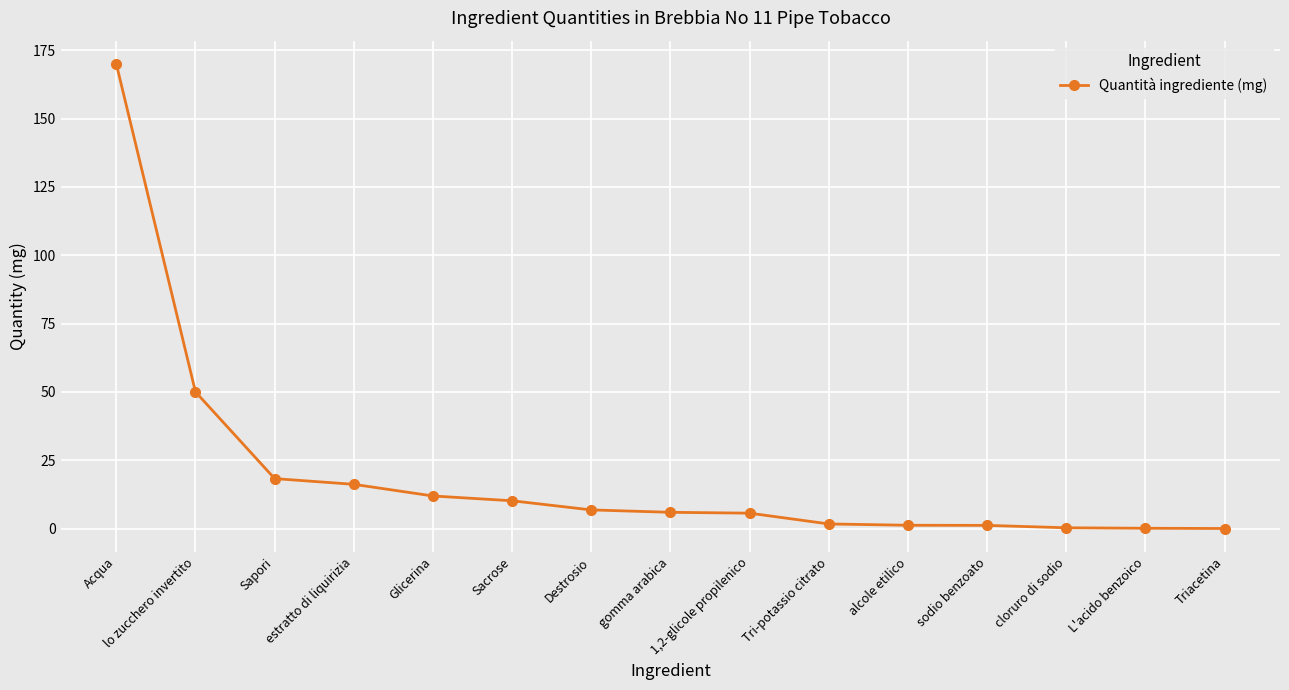

What is the greatest value displayed?

170.0